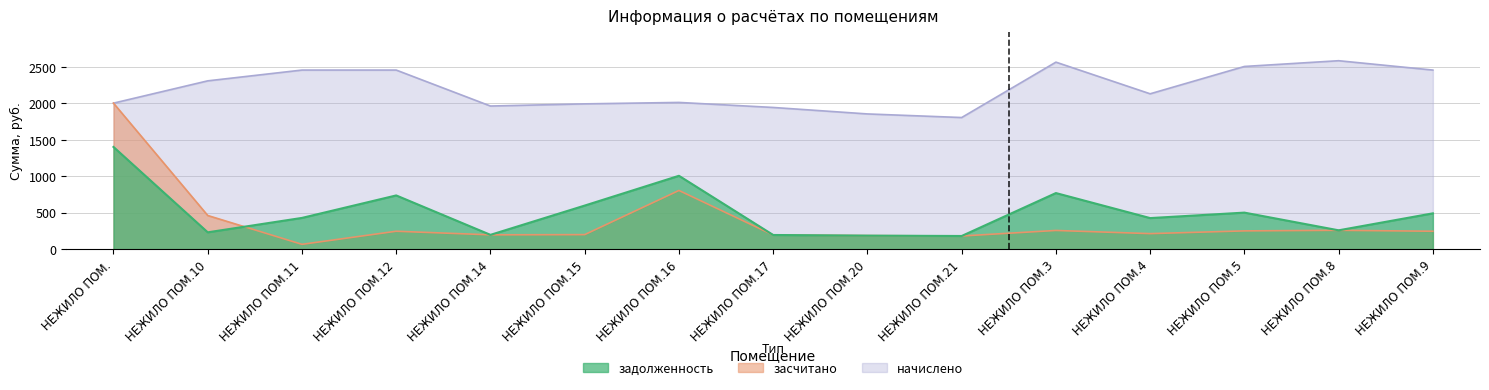

Which category has the lowest value in the засчитано series?

НЕЖИЛО ПОМ.11